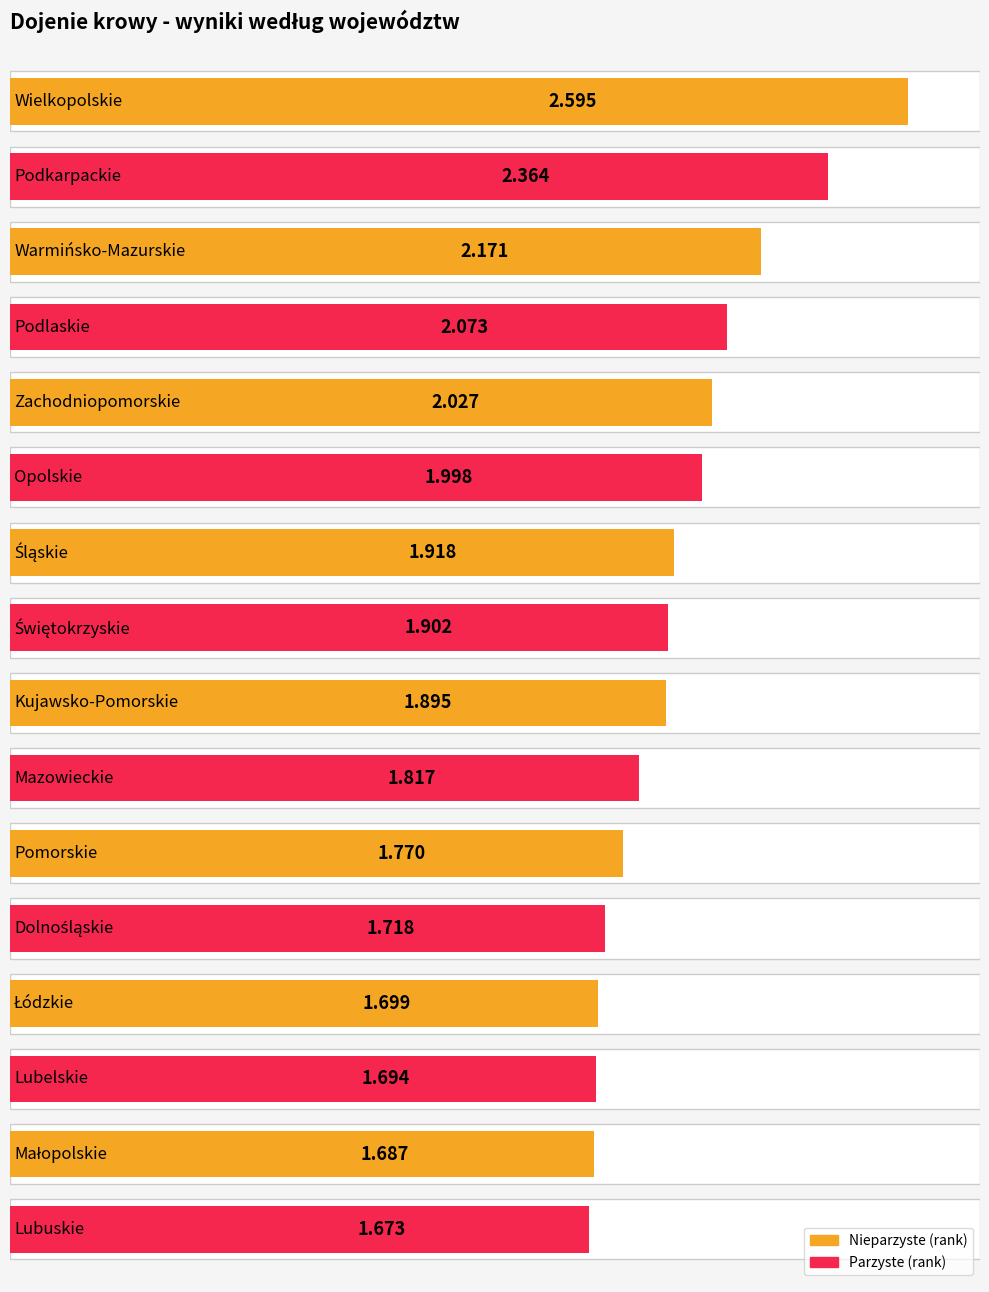

Reading left to right, what are all the values shown in this chart?

2.6	2.4	2.2	2.1	2.0	2.0	1.9	1.9	1.9	1.8	1.8	1.7	1.7	1.7	1.7	1.7